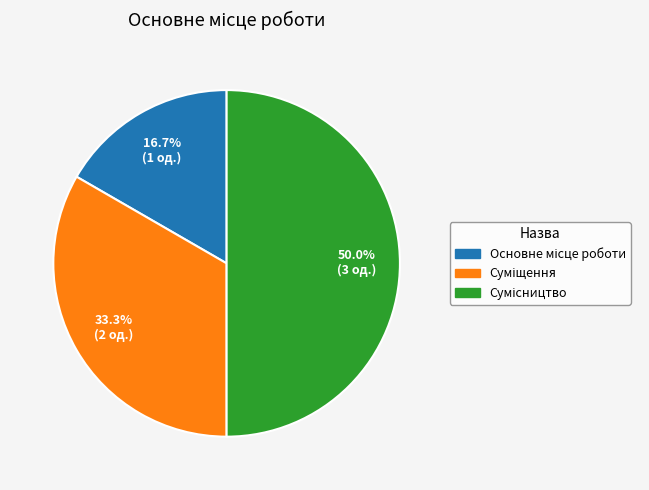

To the nearest percent, what is the combined percentage of Сумісництво and Основне місце роботи?

67%